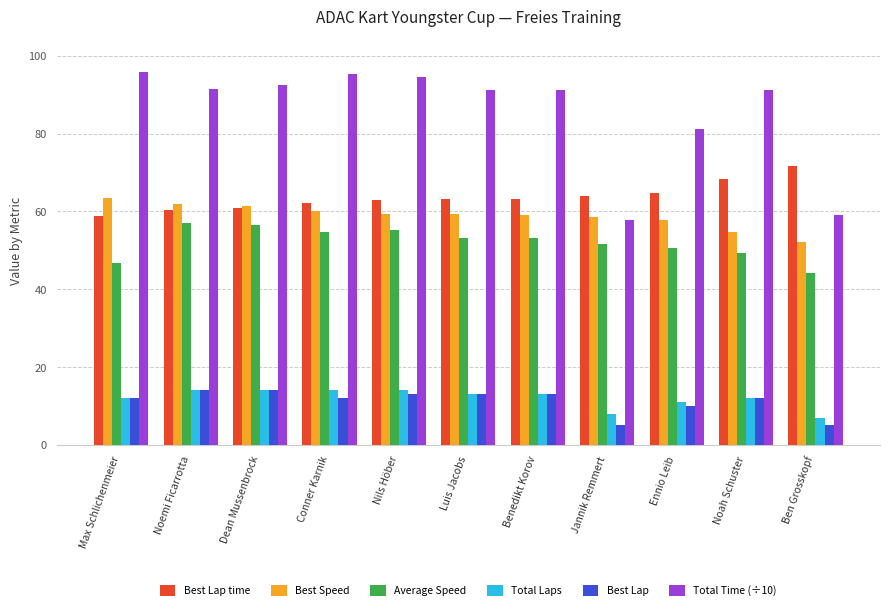

The Best Speed series shows 62.0 at Noemi Ficarrotta. True or false?

True